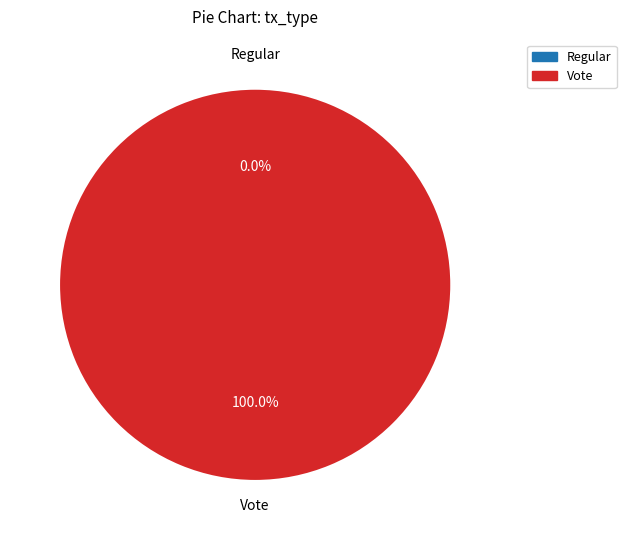

Which slice is the largest?

Vote